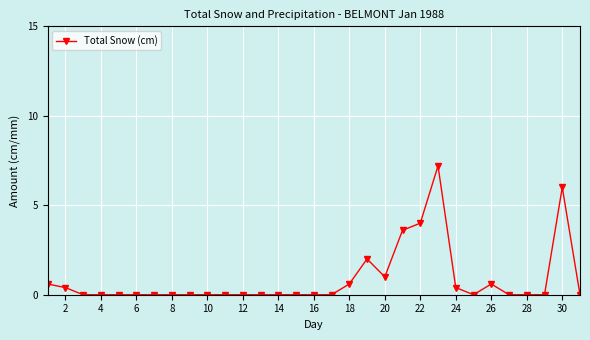

What is the average value?

0.9